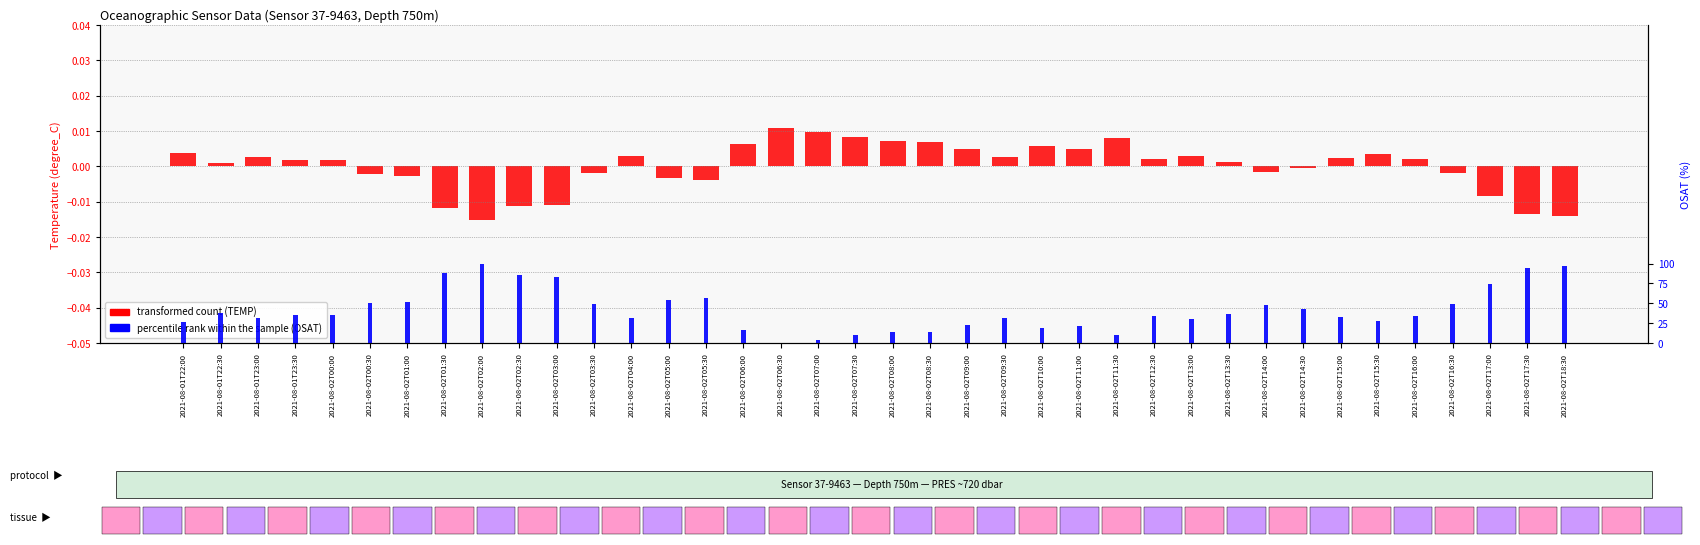

Rank the series by their average value, from highest to lowest.

percentile rank (OSAT), transformed count (TEMP)